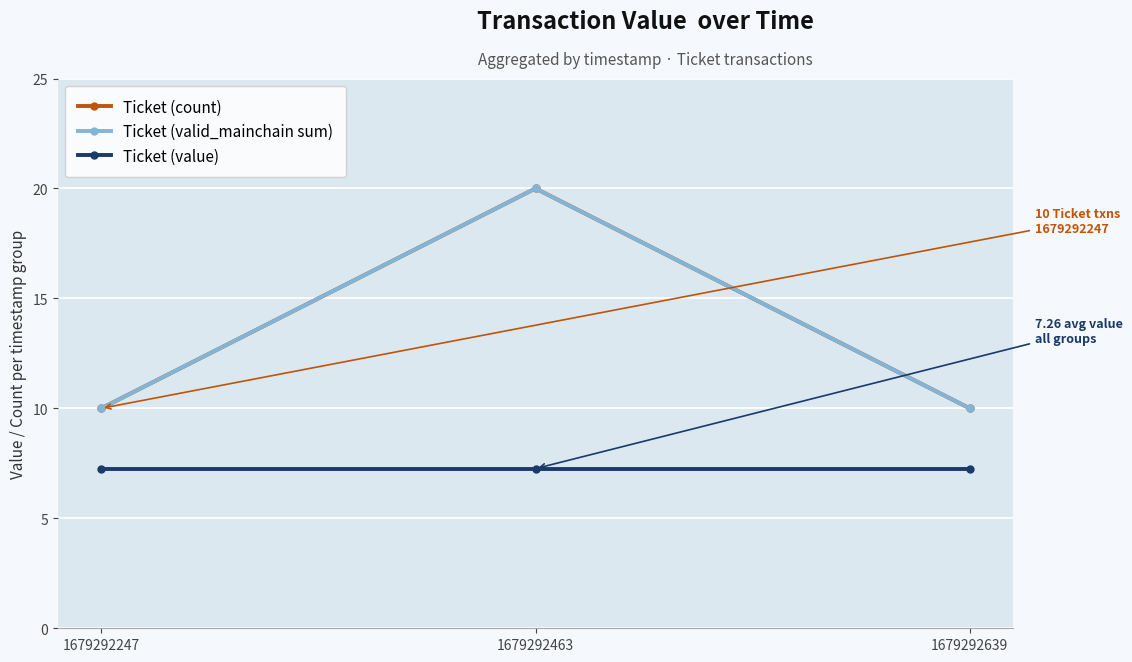

Is this an area chart (filled region under the line)?

No